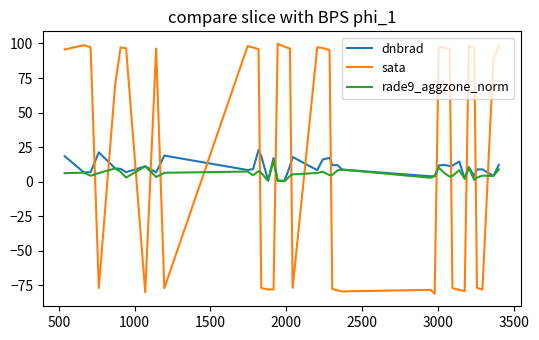

How many intersections are there between dnbrad and sata?

16